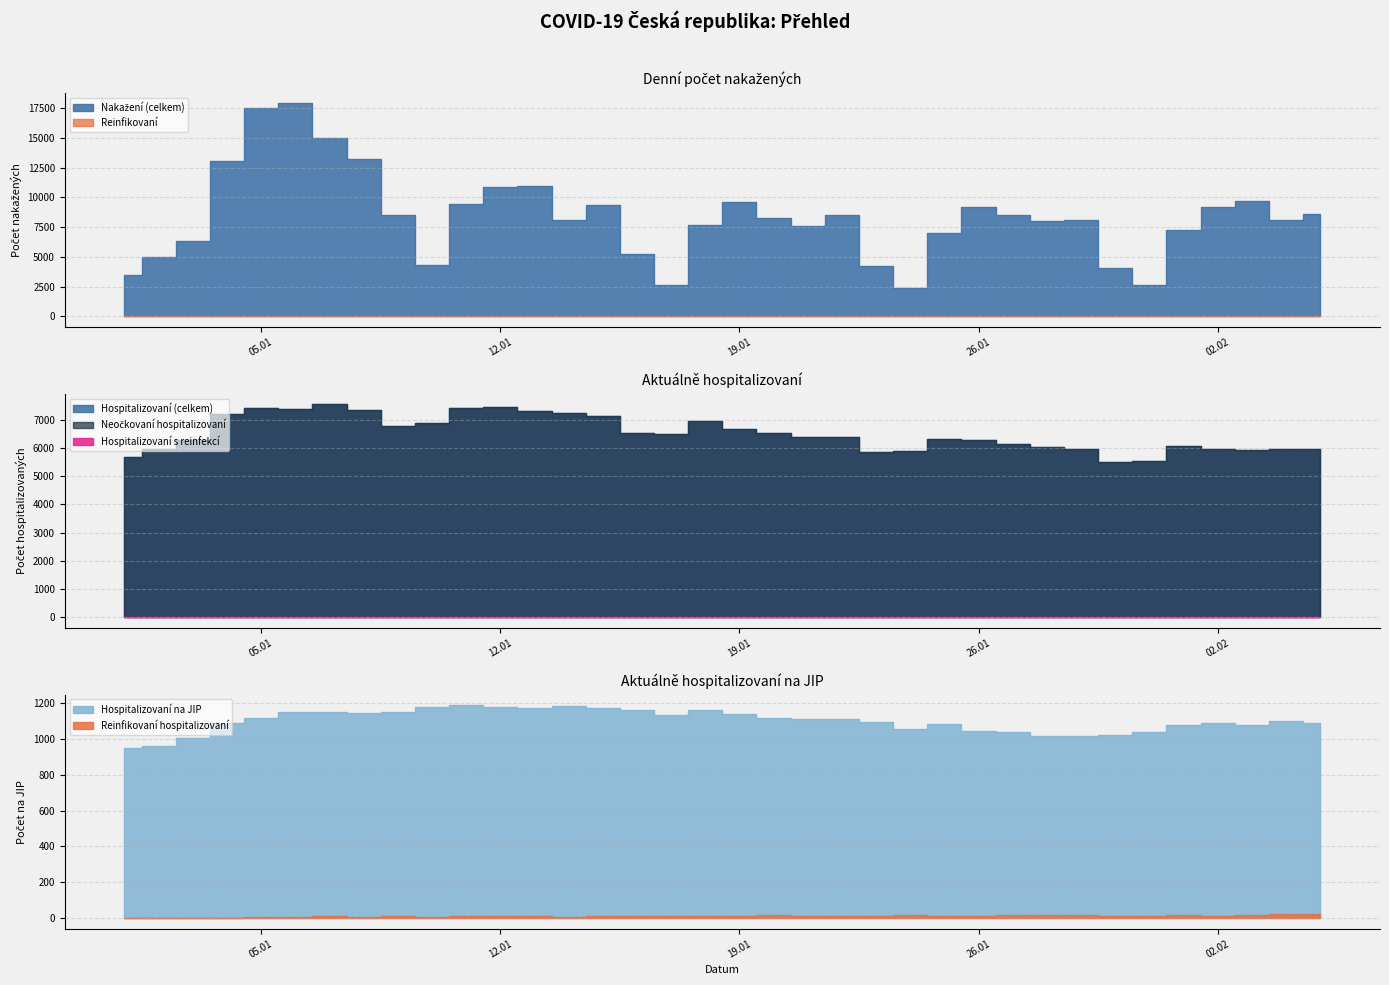

Rank the series at 28.01.2021 from highest to lowest value.

Nakažení (celkem), Hospitalizovaní (celkem), Neočkovaní hospitalizovaní, Hospitalizovaní na JIP, Hospitalizovaní s reinfekcí